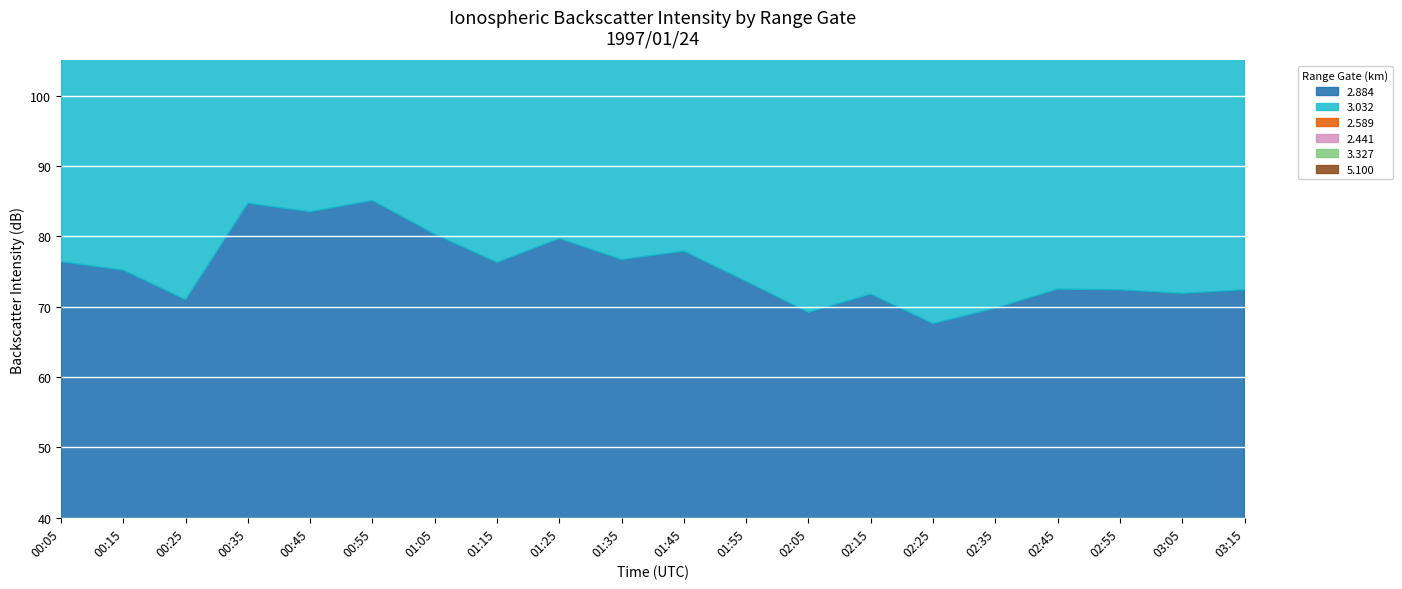

After their last crossing, which series has the higher values:   5.100 or   2.884?

  2.884